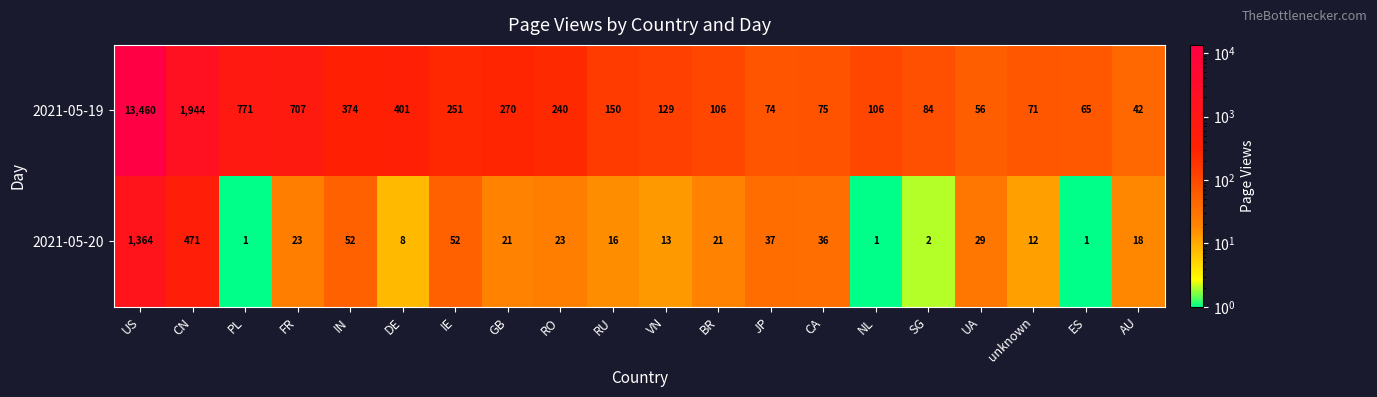

How many data points does each series have?

20